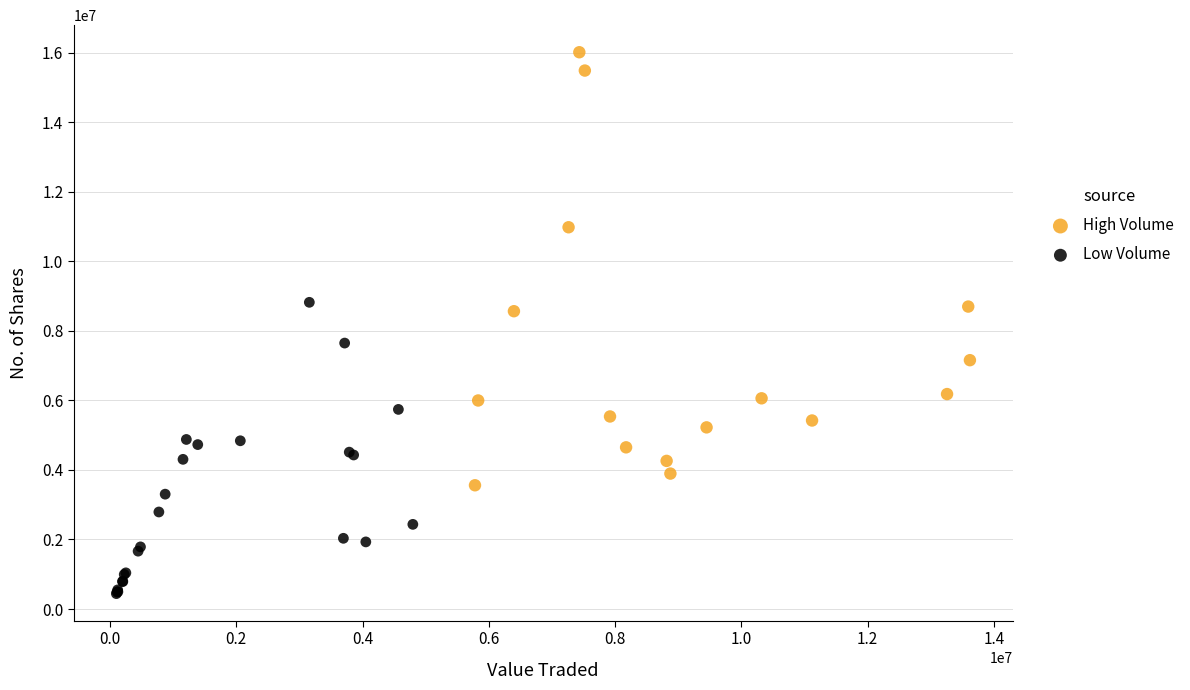

Which series contains the highest Y value?

High Volume